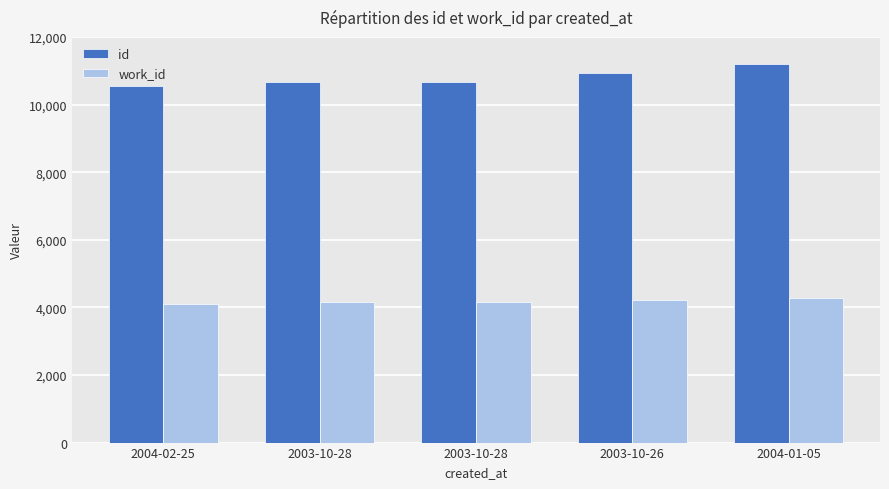

Reading right to left, transcribe all the data shown in this chart.

id: 11215	10936	10677	10675	10562
work_id: 4289	4209	4151	4151	4105